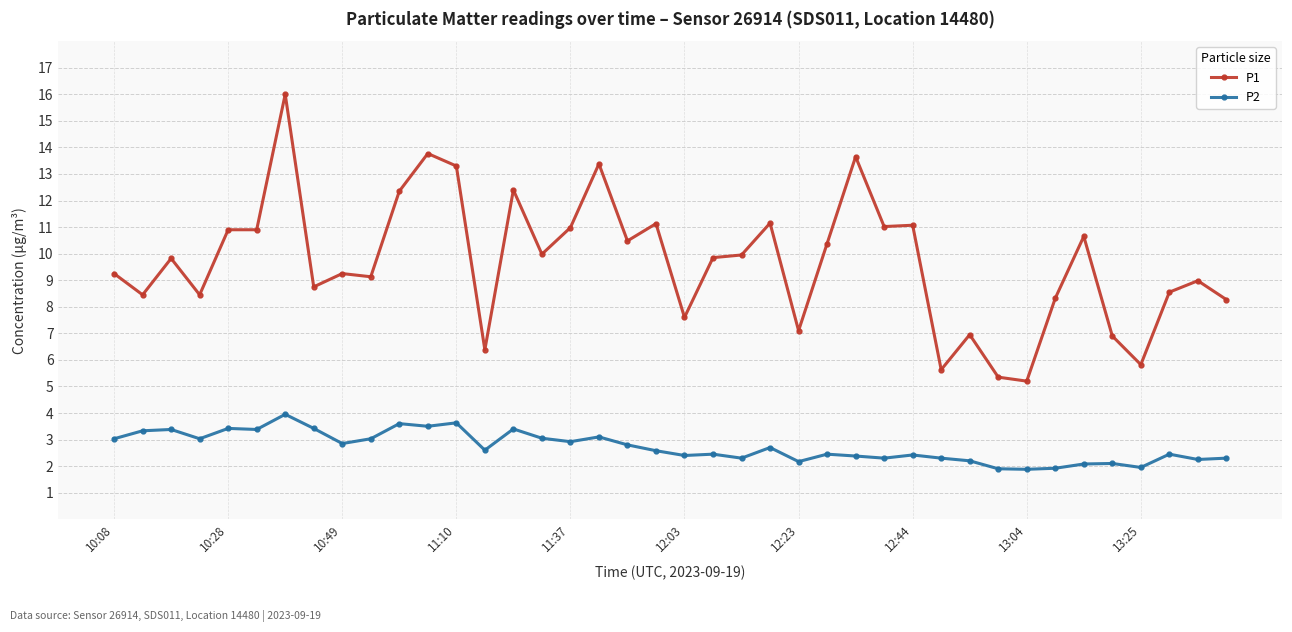

True or false: P2 and P1 cross at least once.

False